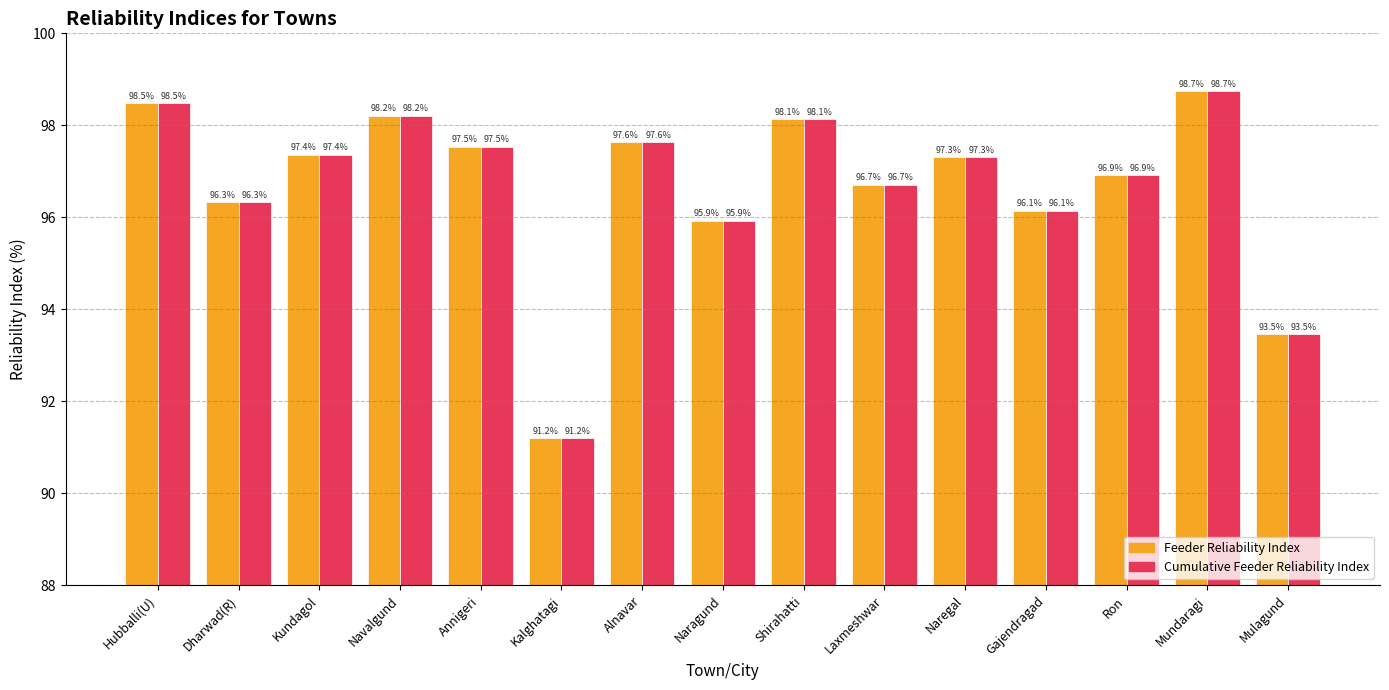

At which category is the sum across all series the highest?

Mundaragi